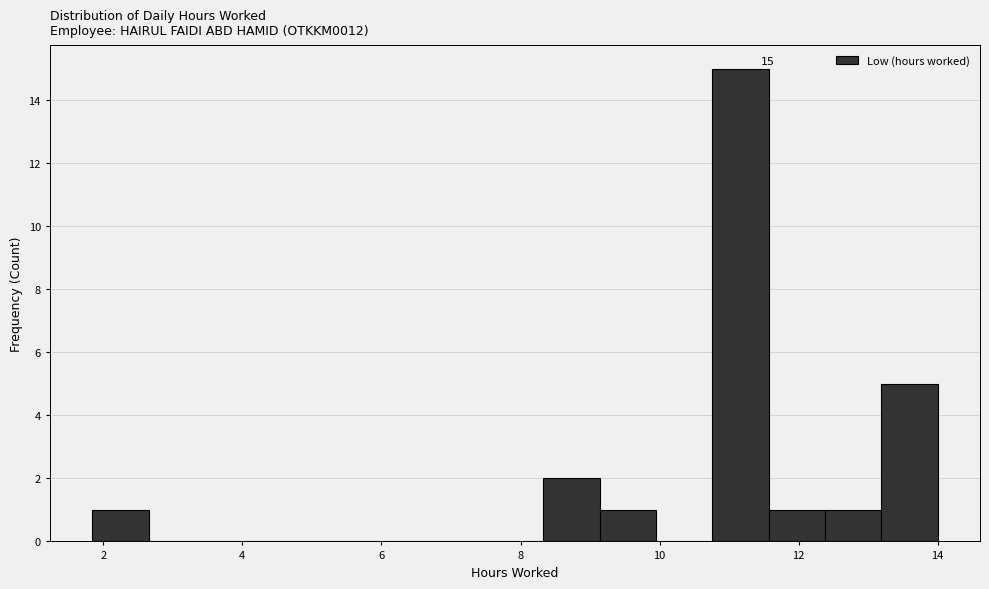

Which range on the x-axis has the tallest bar?

10.8 to 11.6